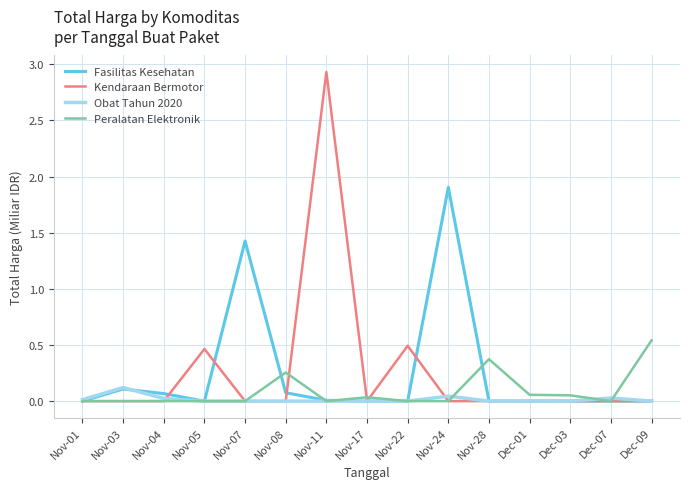

What is the greatest value displayed?

2.9